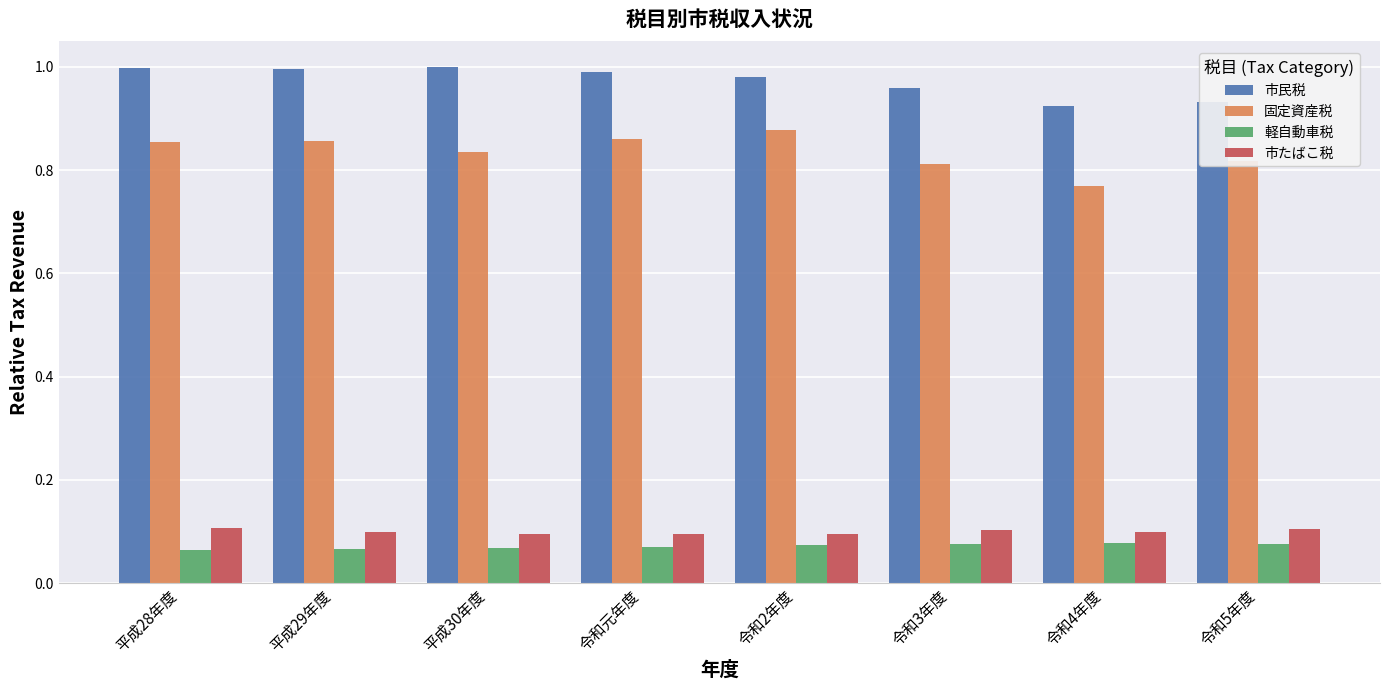

The value of 市民税 at 令和元年度 is 1.0. True or false?

True